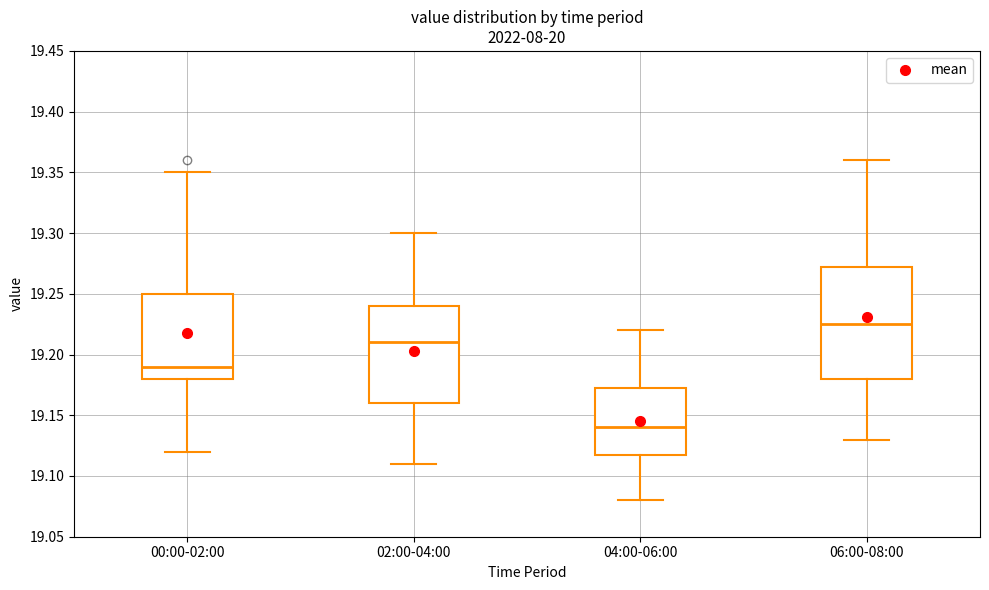

Reading left to right, read every box against the y-axis: the position of its median line, the range the box covers, and the ends of its whiskers. The values are not printed on the chart, so give them approximately, as read against the axis.

00:00-02:00: median 19.190, box 19.180 to 19.250, whiskers 19.120 to 19.350
02:00-04:00: median 19.210, box 19.160 to 19.240, whiskers 19.110 to 19.300
04:00-06:00: median 19.140, box 19.120 to 19.175, whiskers 19.080 to 19.220
06:00-08:00: median 19.225, box 19.180 to 19.275, whiskers 19.130 to 19.360